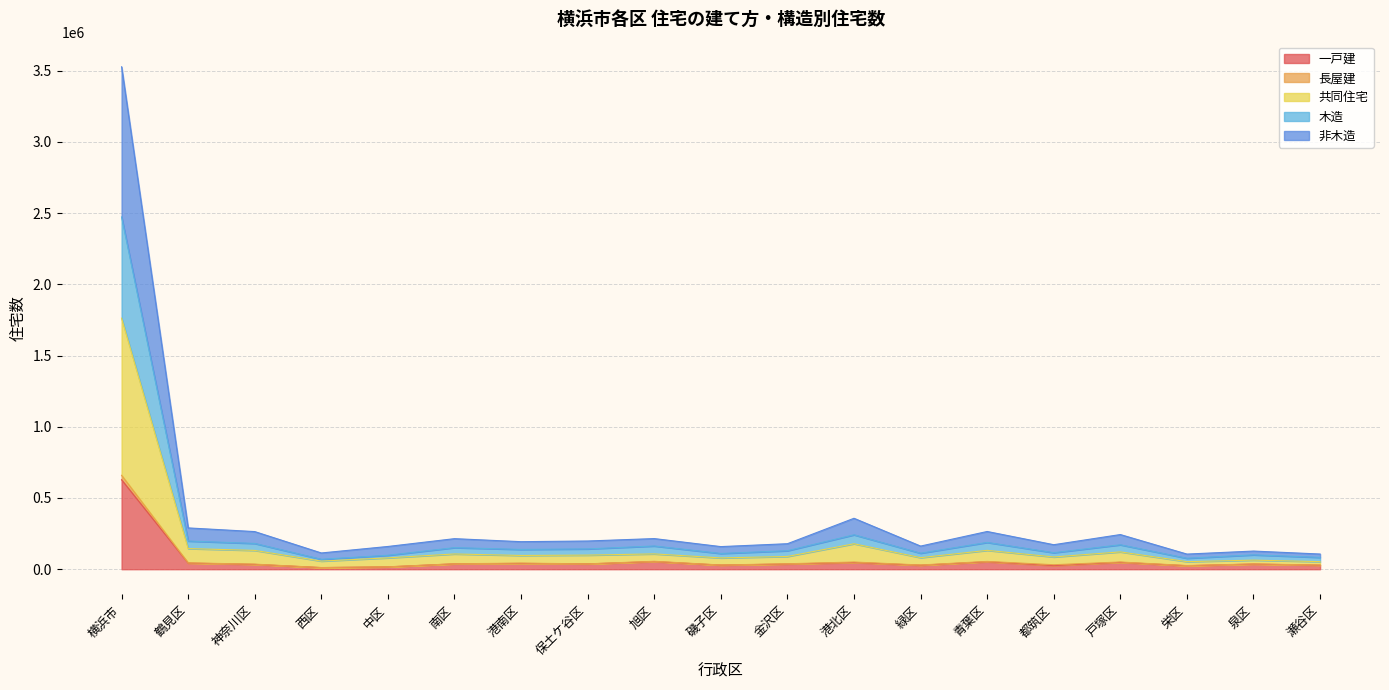

At which label does 一戸建 reach its peak?

横浜市